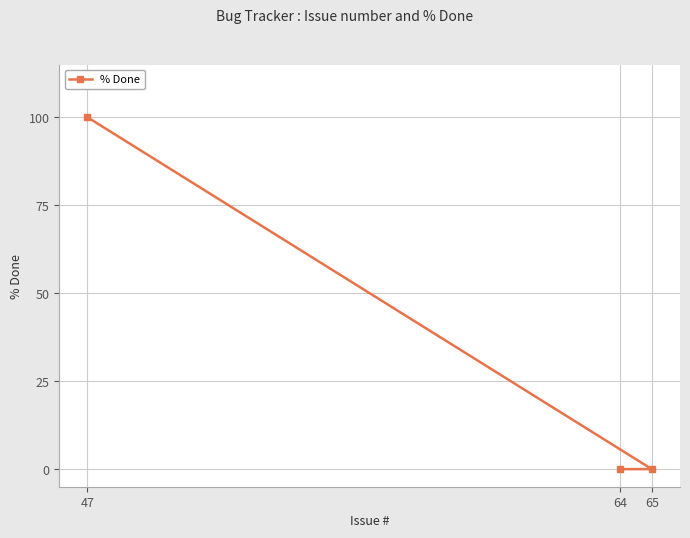

What is the change in value from 47 to 65?

-100